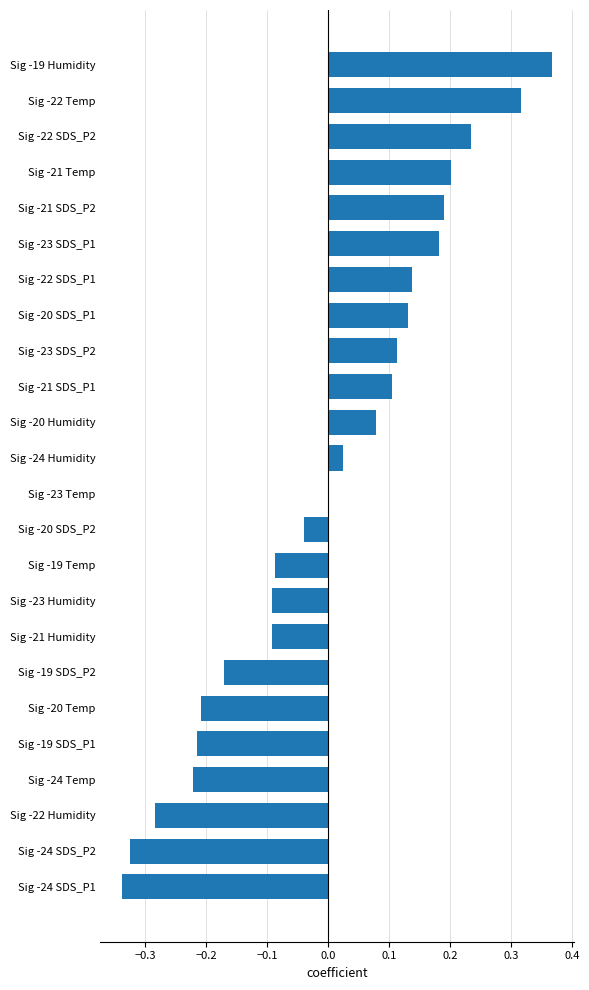

At which category does the chart reach its peak across all series?

Sig -19 Humidity